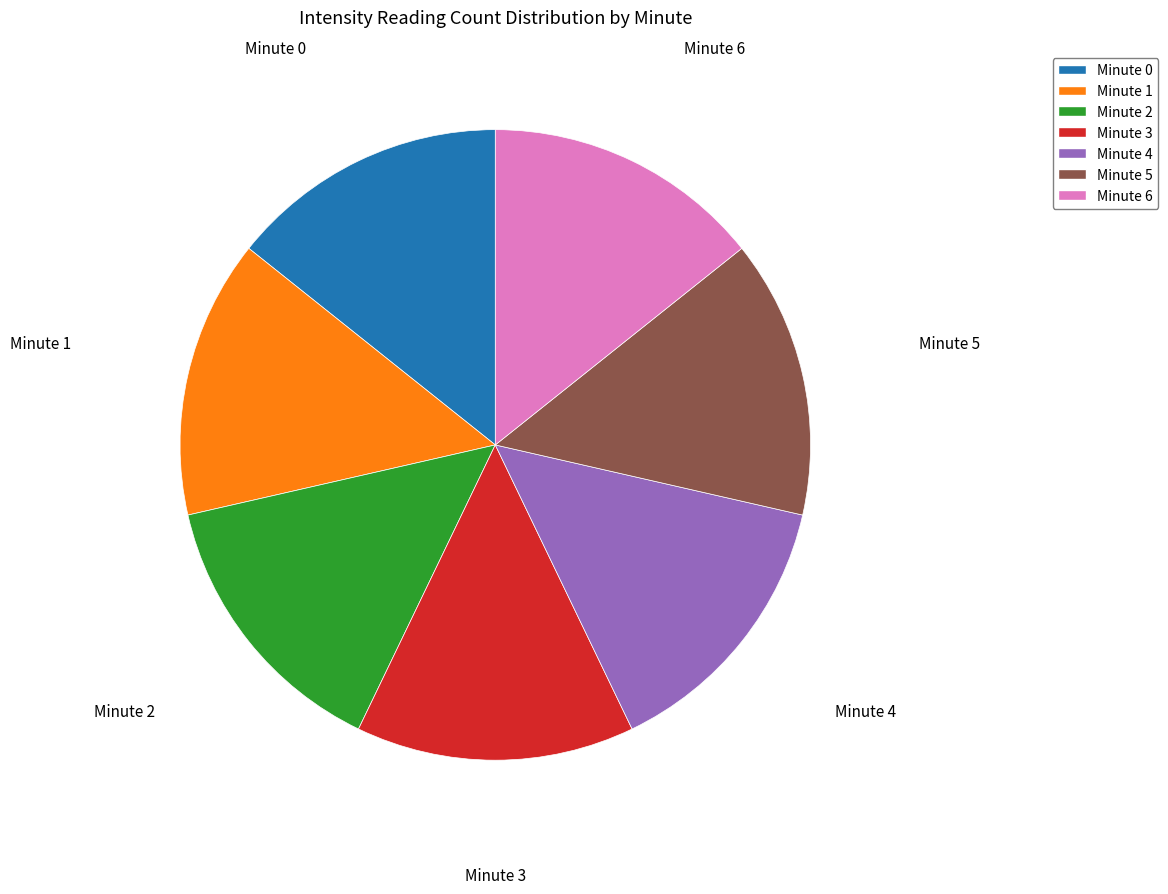

The Minute 2 slice represents 14% of the pie. True or false?

True